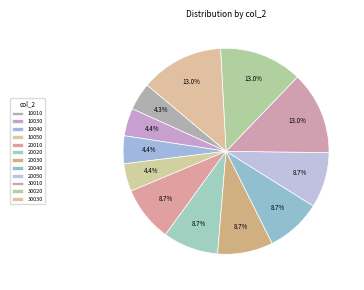

To the nearest percent, what is the difference between the largest and smallest slice percentages?

9%